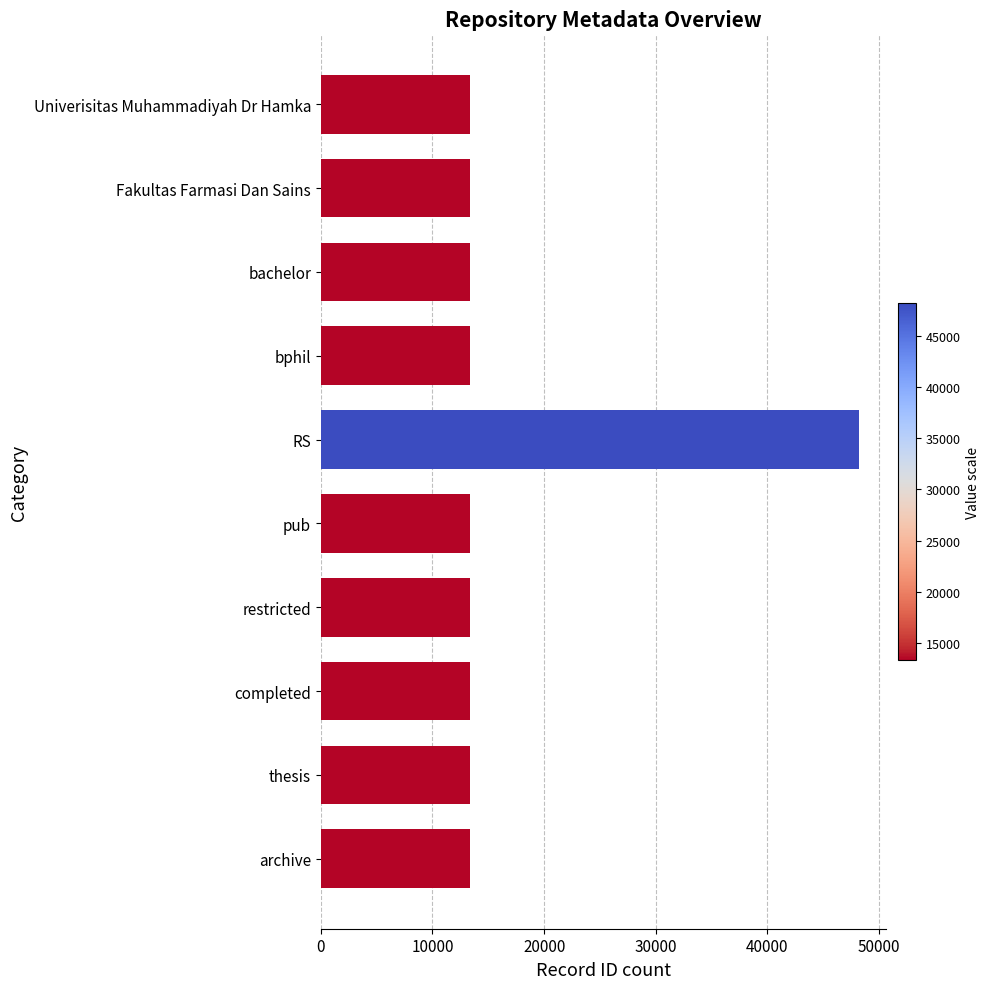

The value at Fakultas Farmasi Dan Sains is 19822. True or false?

False